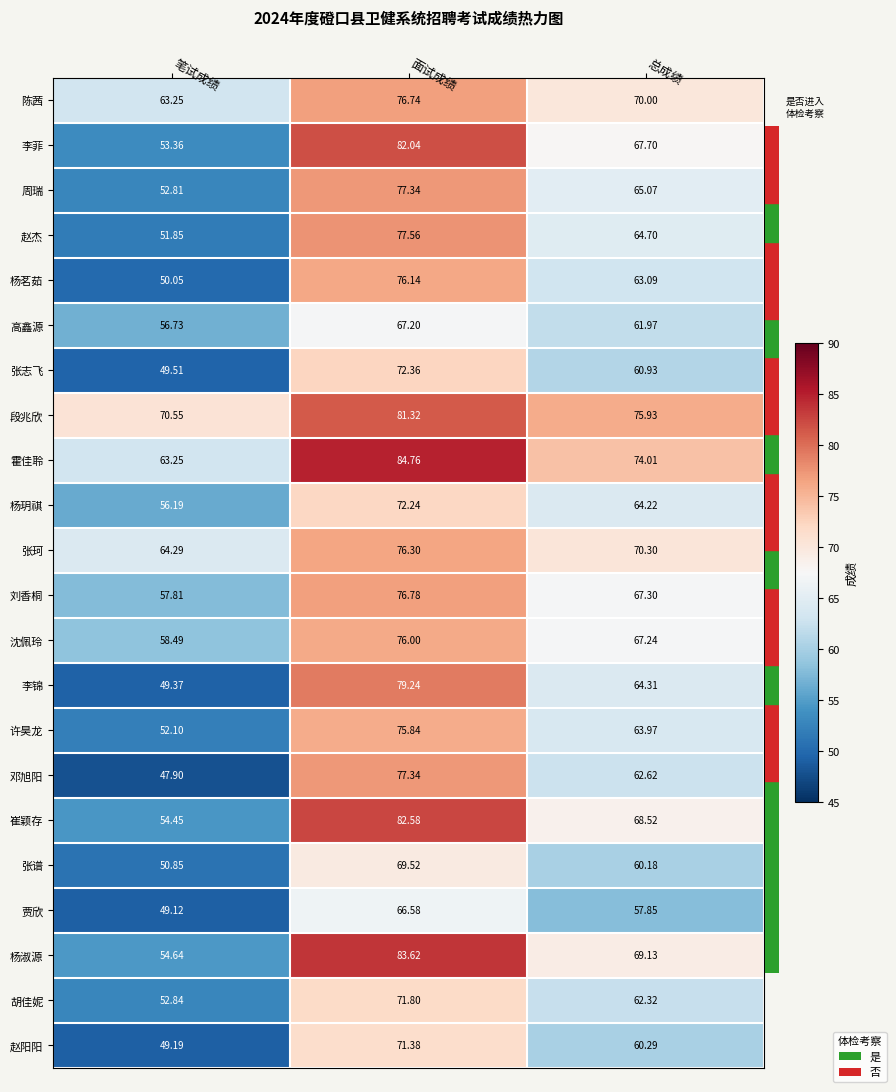

Which series changed the most between 笔试成绩 and 总成绩?

李锦